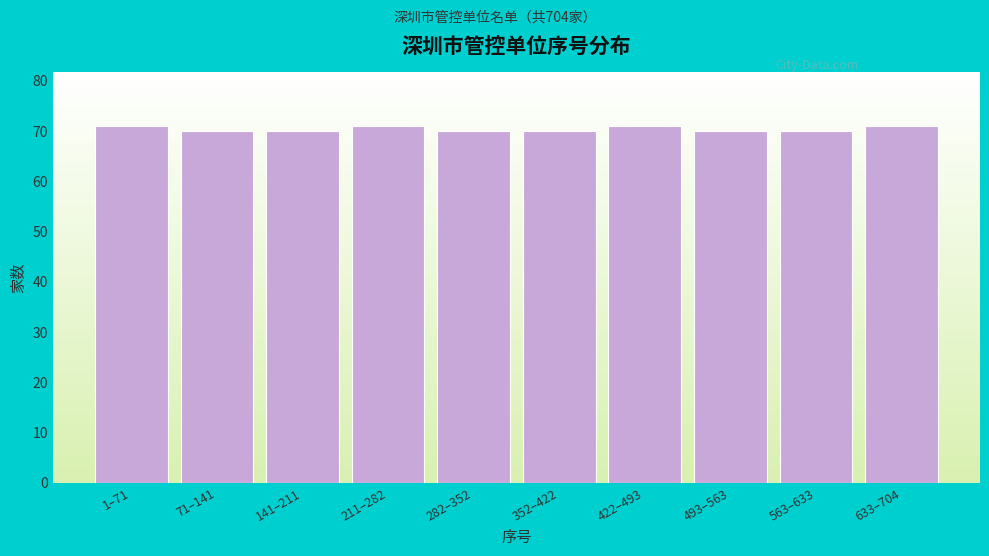

Reading left to right, what are all the values shown in this chart?

1–71=71	71–141=70	141–211=70	211–282=71	282–352=70	352–422=70	422–493=71	493–563=70	563–633=70	633–704=71